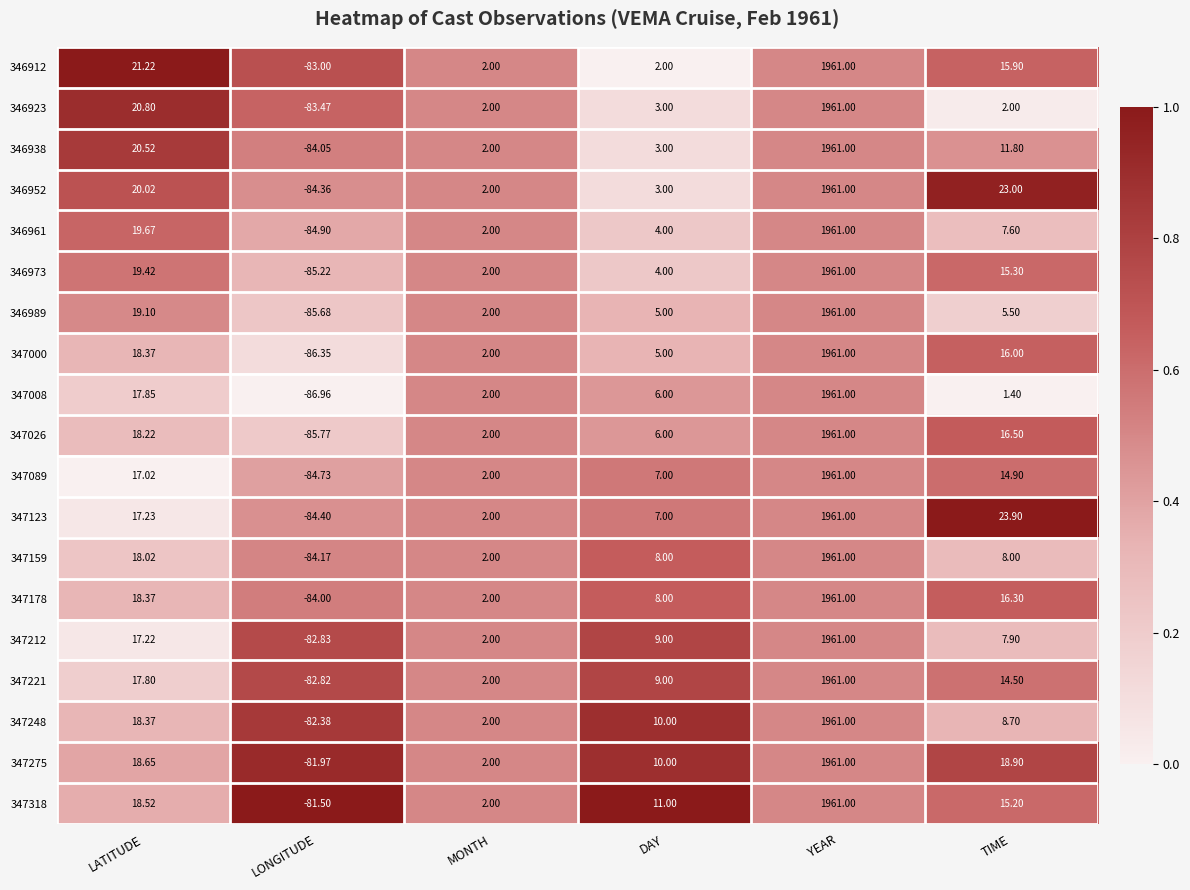

List the labels in order of 347000 value, smallest first.

LONGITUDE, MONTH, DAY, TIME, LATITUDE, YEAR